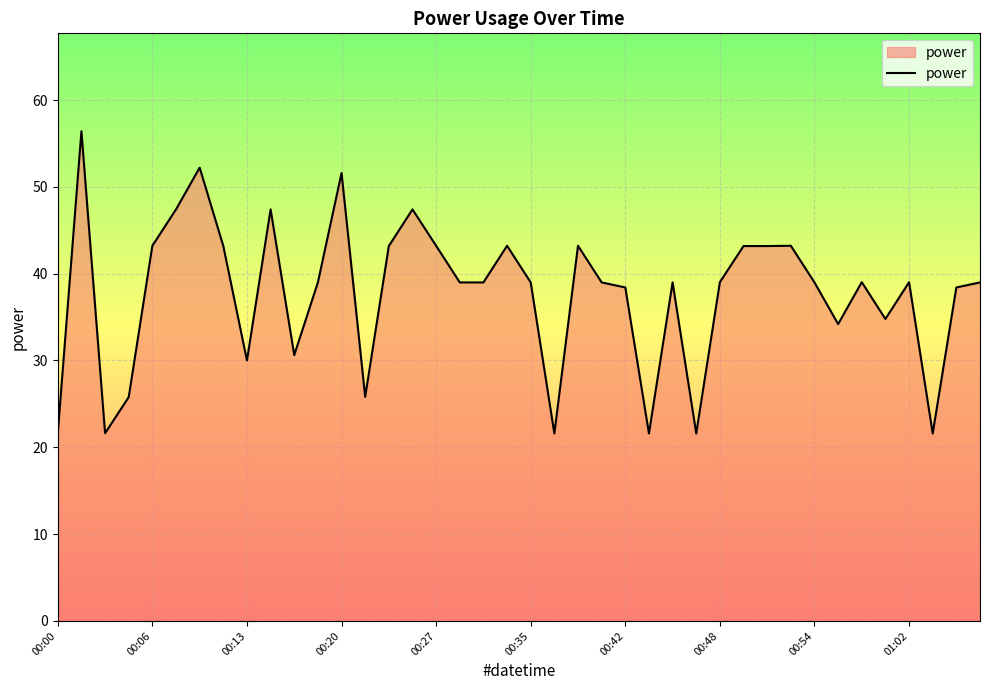

What is the greatest value displayed?

56.4